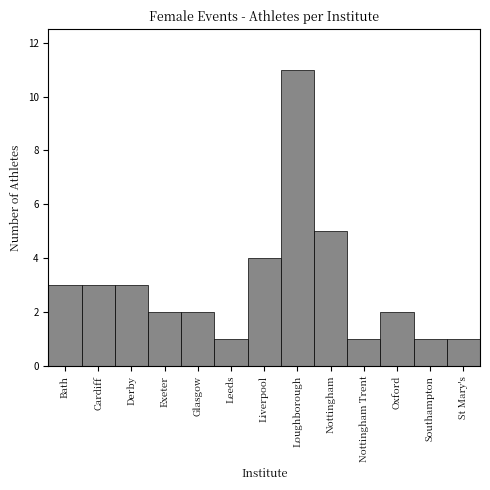

Reading left to right, transcribe all the data shown in this chart.

Bath=3	Cardiff=3	Derby=3	Exeter=2	Glasgow=2	Leeds=1	Liverpool=4	Loughborough=11	Nottingham=5	Nottingham Trent=1	Oxford=2	Southampton=1	St Mary's=1